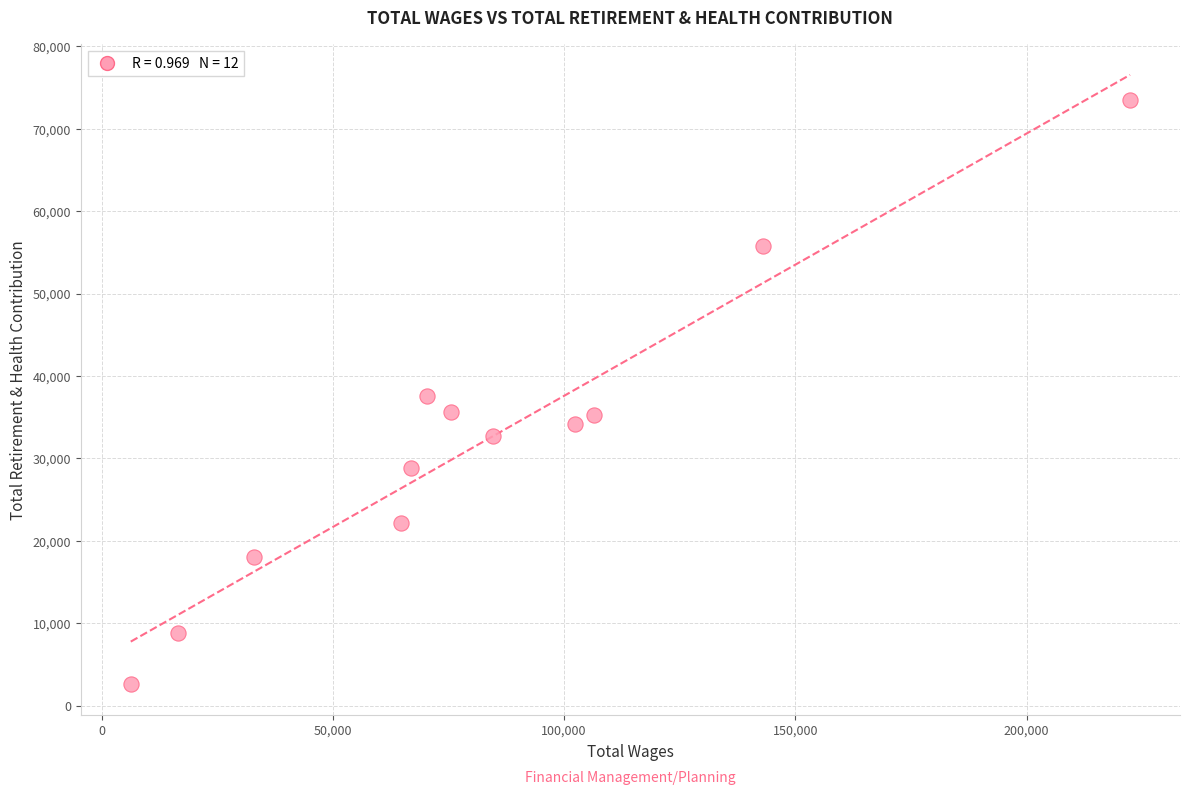

What is the range of Y values (max minus min)?

70913